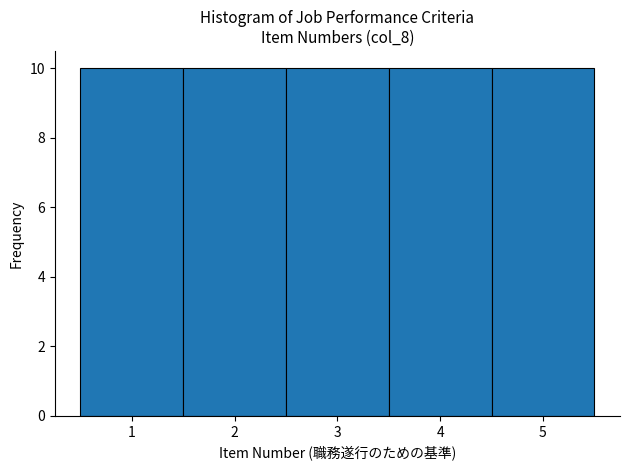

Reading left to right, list every bar in this chart as the range it spans on the x-axis followed by its height. The values are not printed on the chart, so give them approximately, as read against the axis.

0.5 to 1.5: 10
1.5 to 2.5: 10
2.5 to 3.5: 10
3.5 to 4.5: 10
4.5 to 5.5: 10